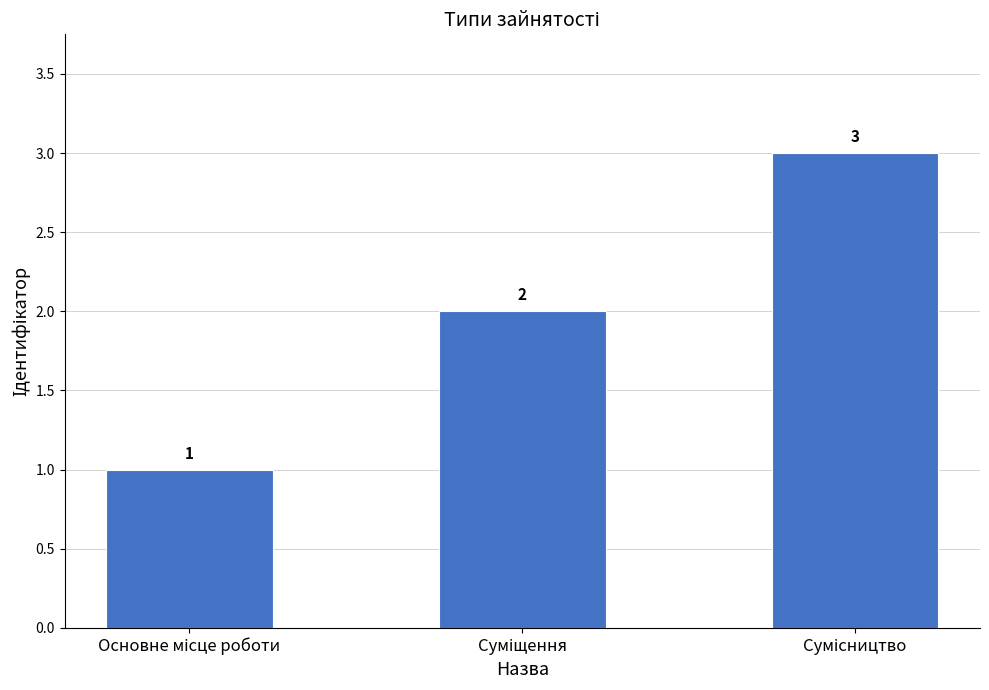

What is the maximum value shown in the chart?

3